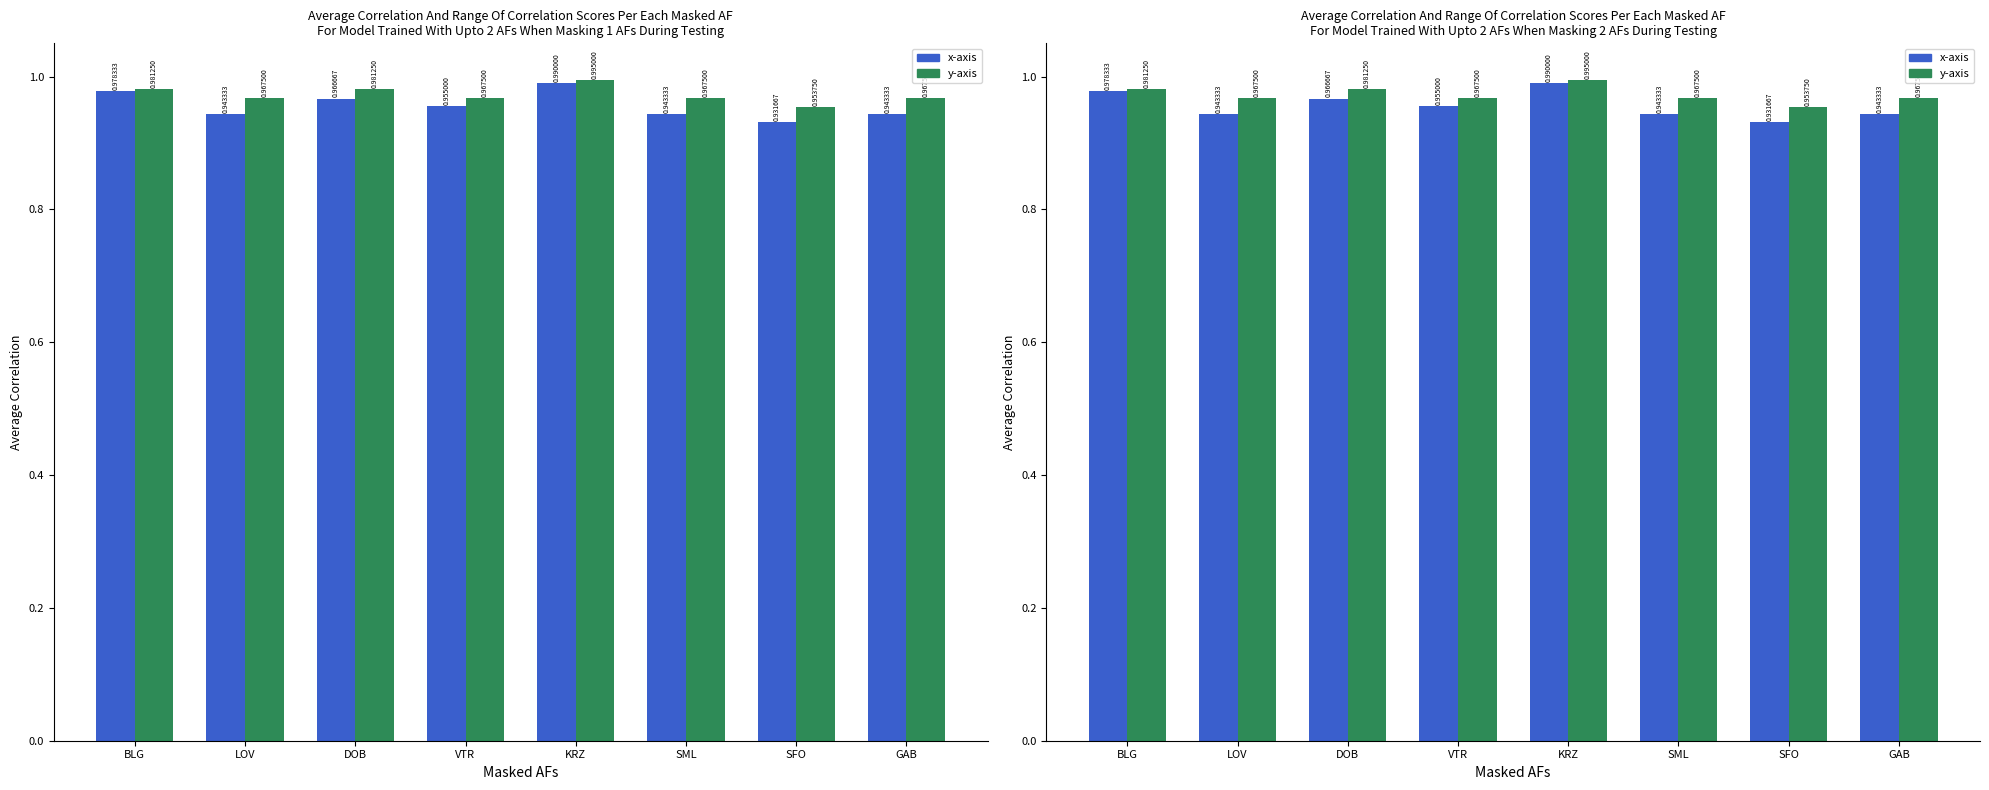

Between BLG and GAB, which series saw the biggest shift?

x-axis